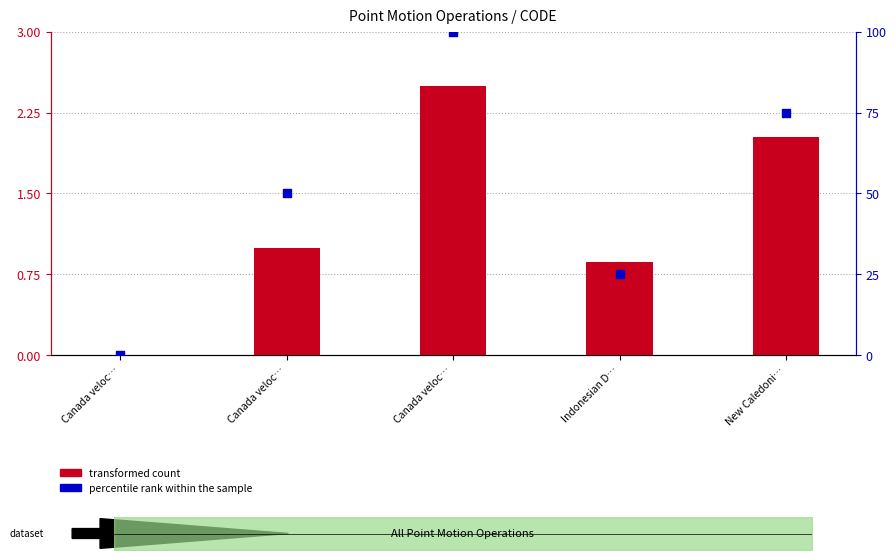

Which series has the largest total across all categories?

percentile rank within the sample